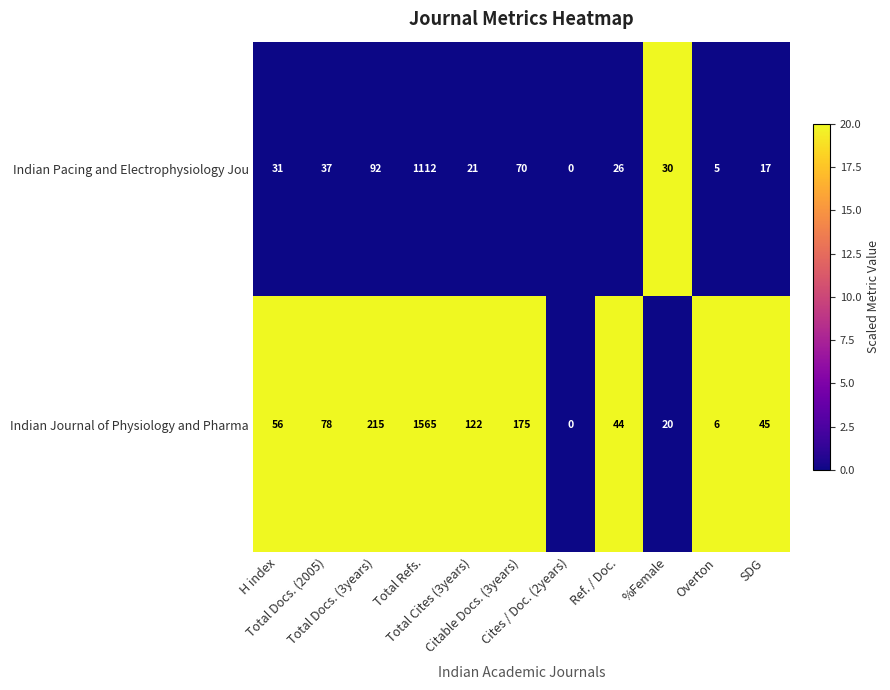

At how many categories does at least one series exceed 19?

9